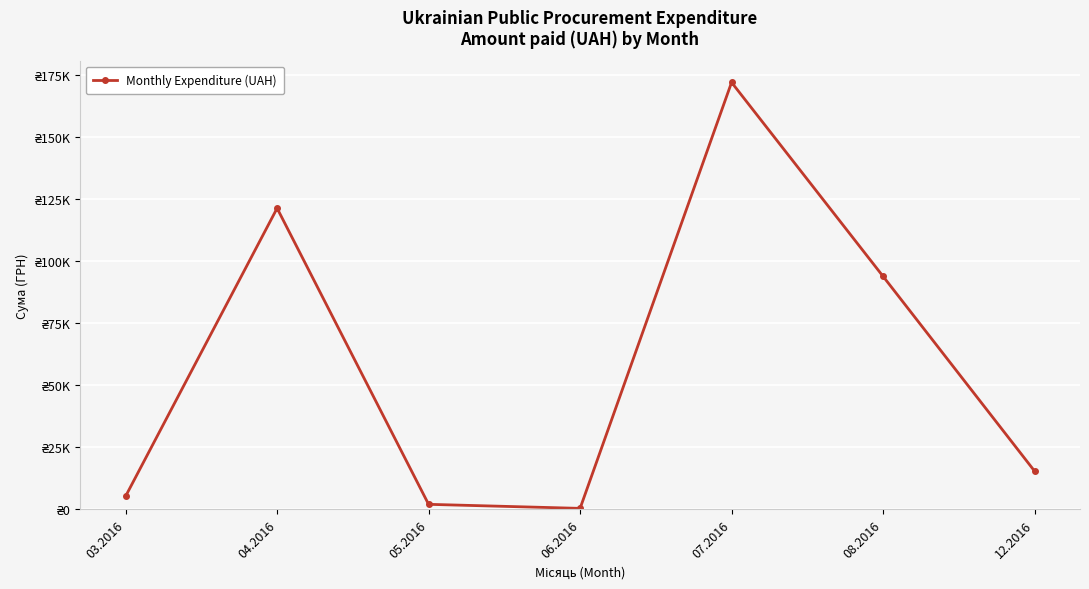

Does the chart have visible grid lines?

Yes